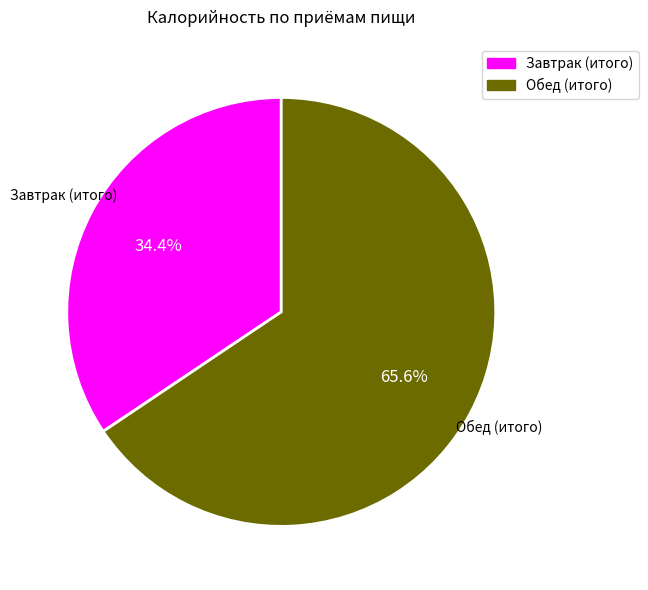

To the nearest percent, what is the combined percentage of Обед (итого) and Завтрак (итого)?

100%